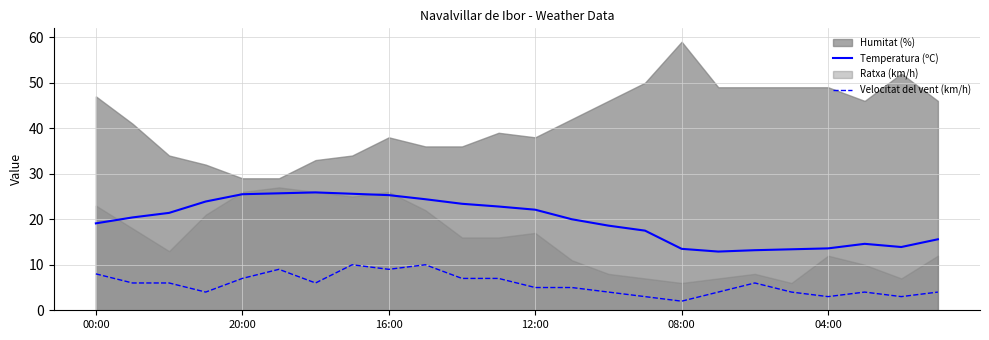

True or false: Temperatura (ºC) and Velocitat del vent (km/h) intersect in this chart.

False